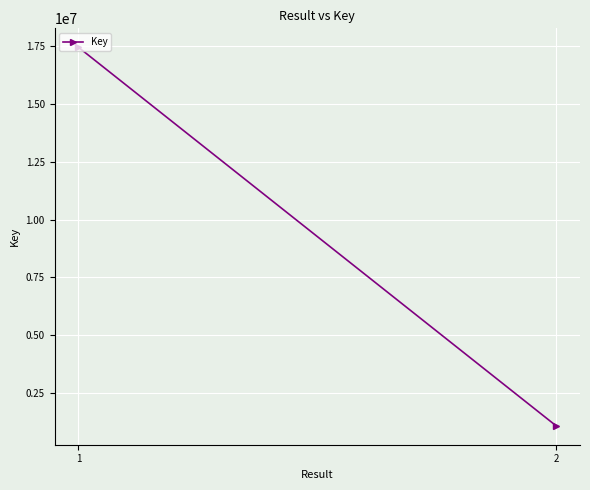

True or false: the data shows 612546 at 2.

False